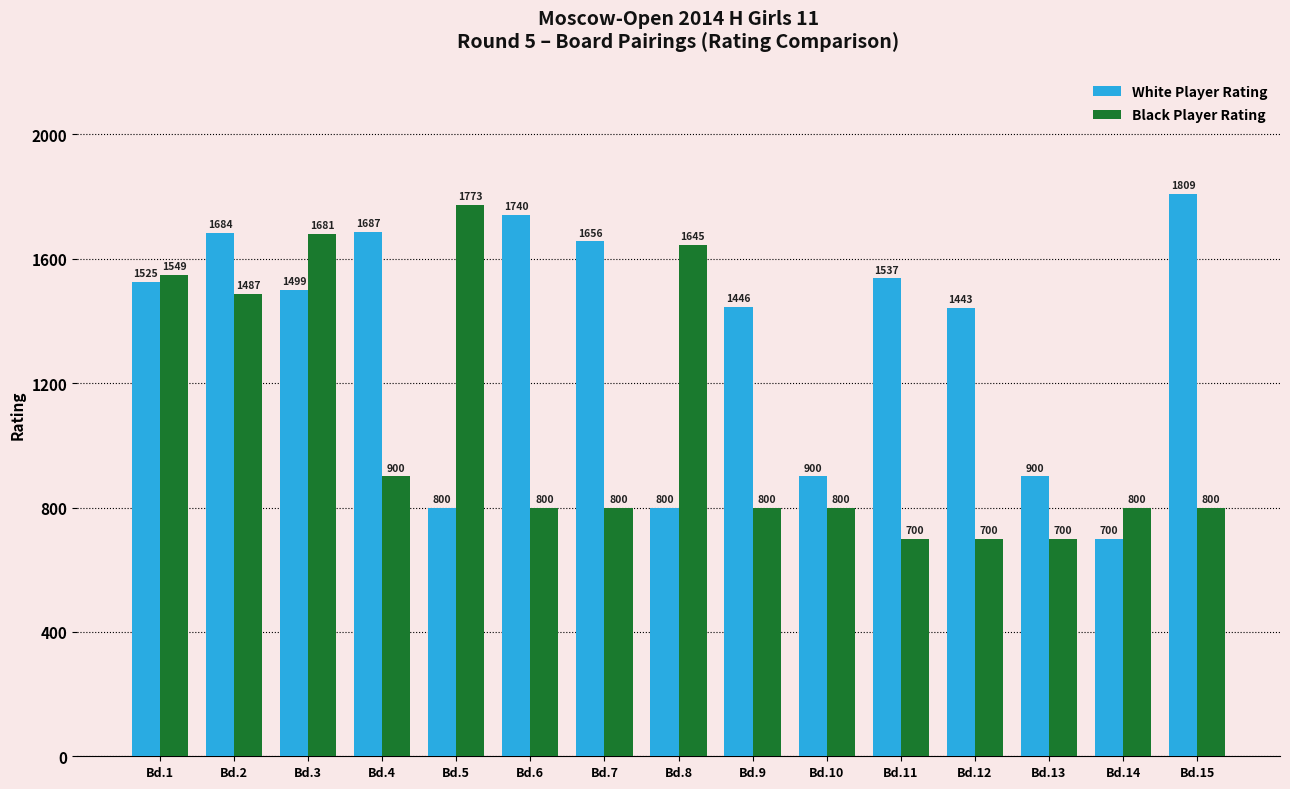

What are all the series names shown in the legend?

White Player Rating, Black Player Rating